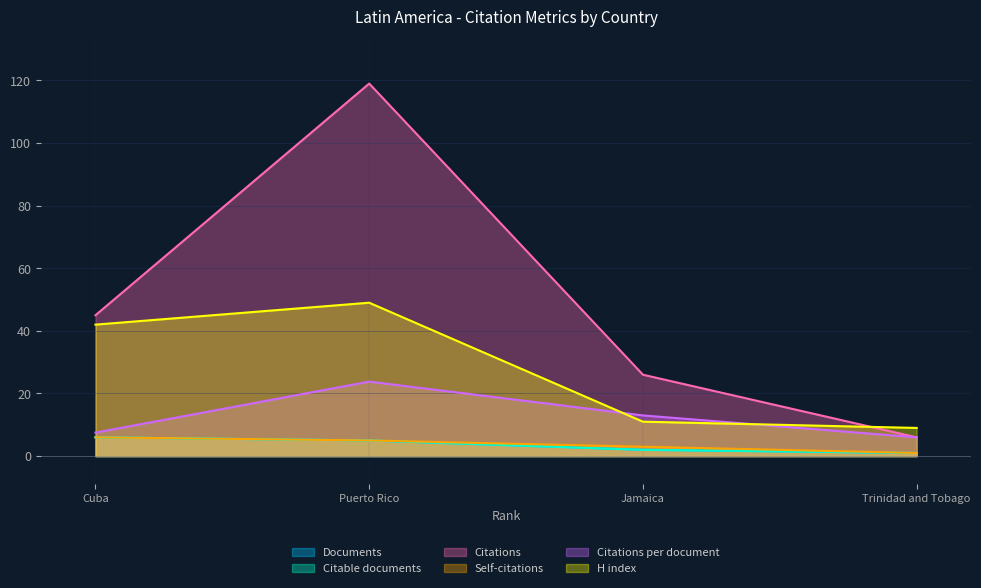

True or false: H index and Citations per document cross at least once.

True